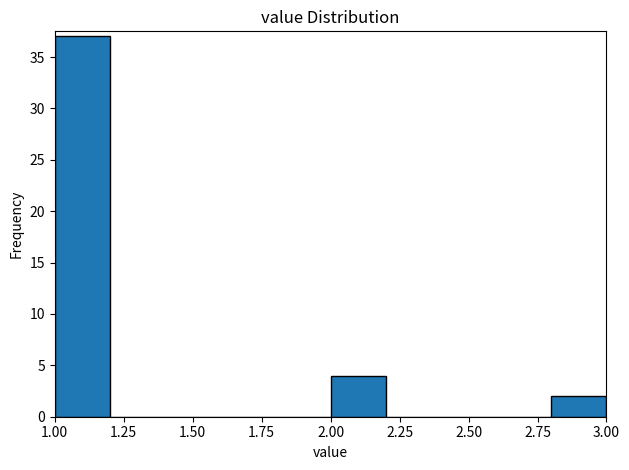

What is the height of the bar covering 1.0 to 1.2 on the x-axis? The values are not printed on the chart, so give them approximately, as read against the axis.

37